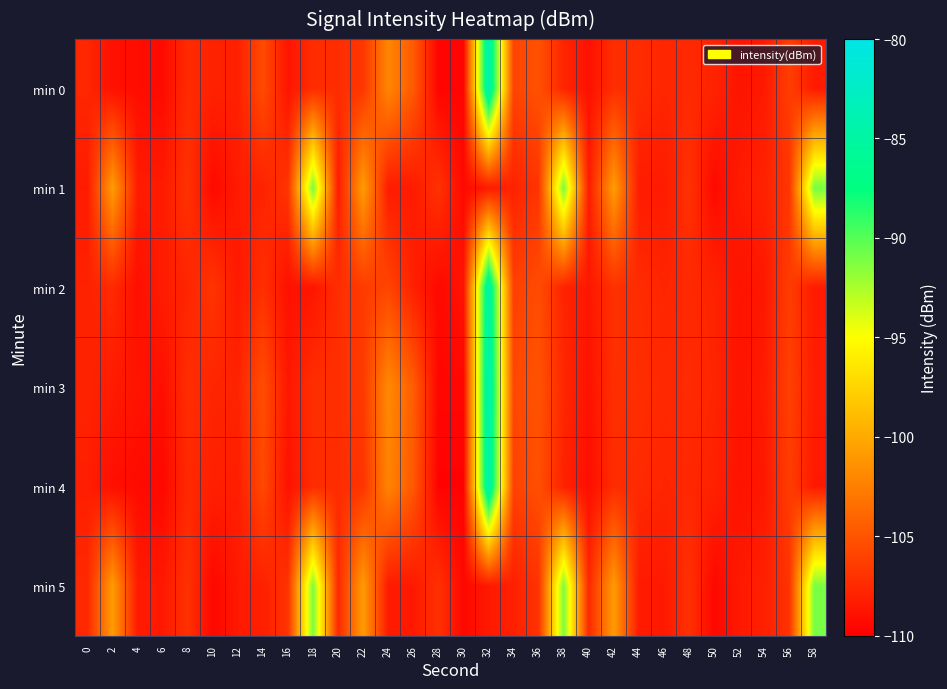

How many series are shown in this chart?

6